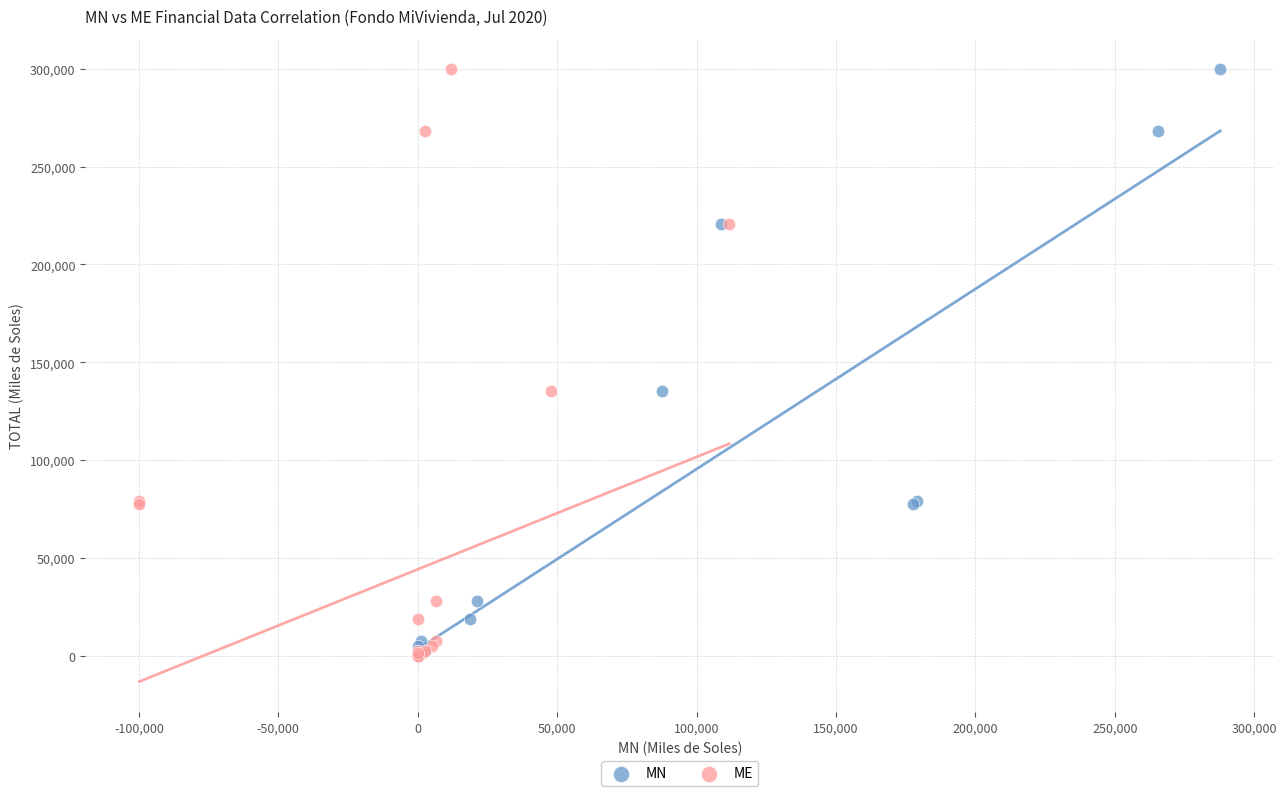

What are all the series names shown in the legend?

MN, ME